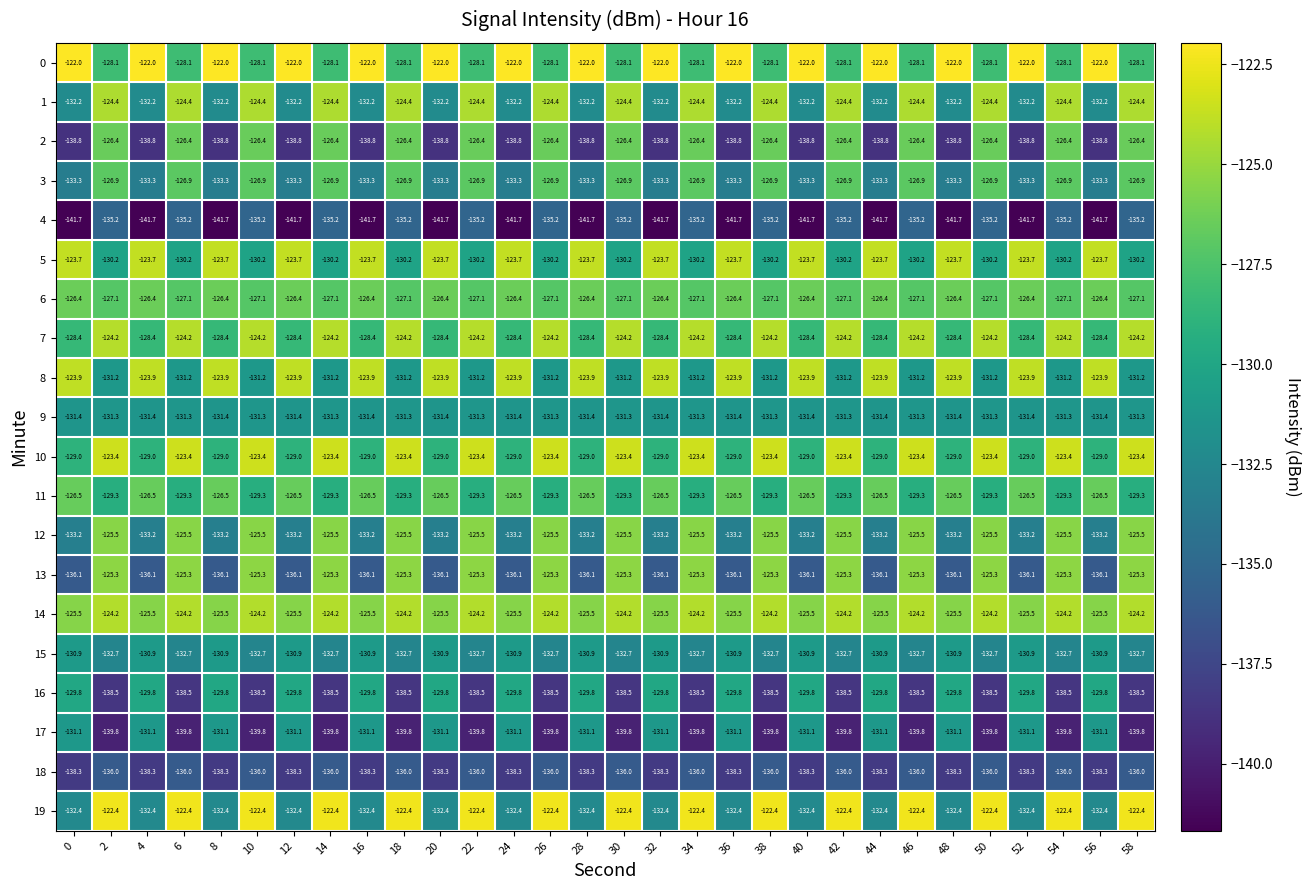

True or false: 1 has a value of -177.2 at 42.

False